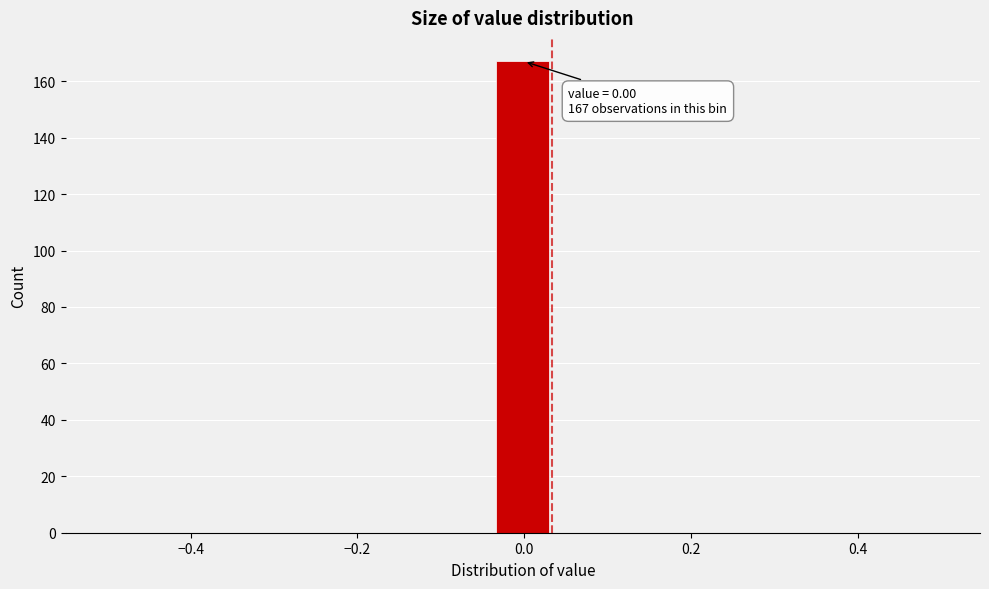

Around what value on the x-axis is the tallest bar? Give the approximate position of its centre, as read against the axis.

0.00